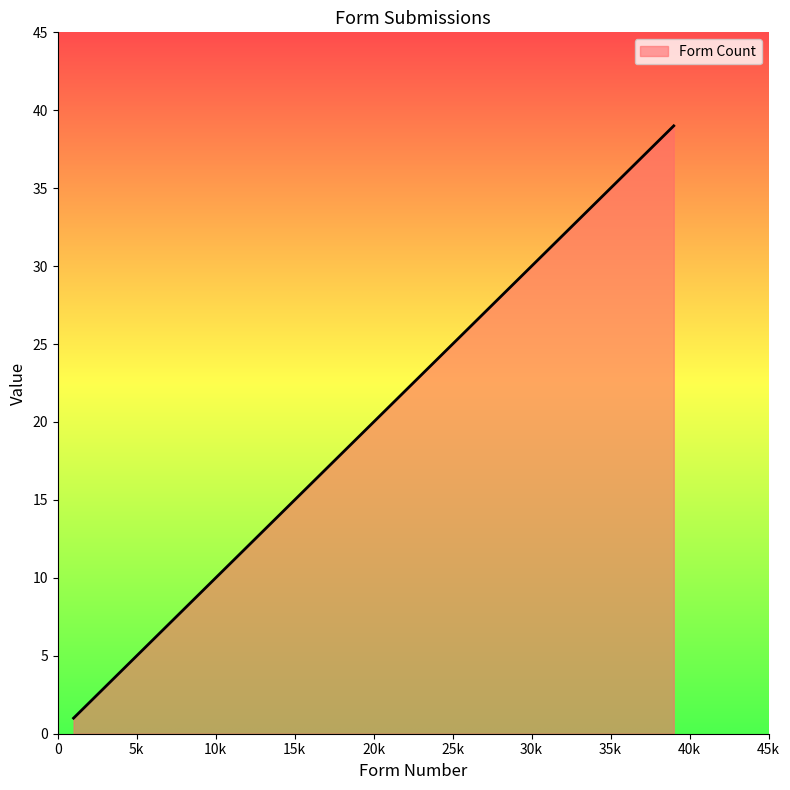

What is the greatest value displayed?

39